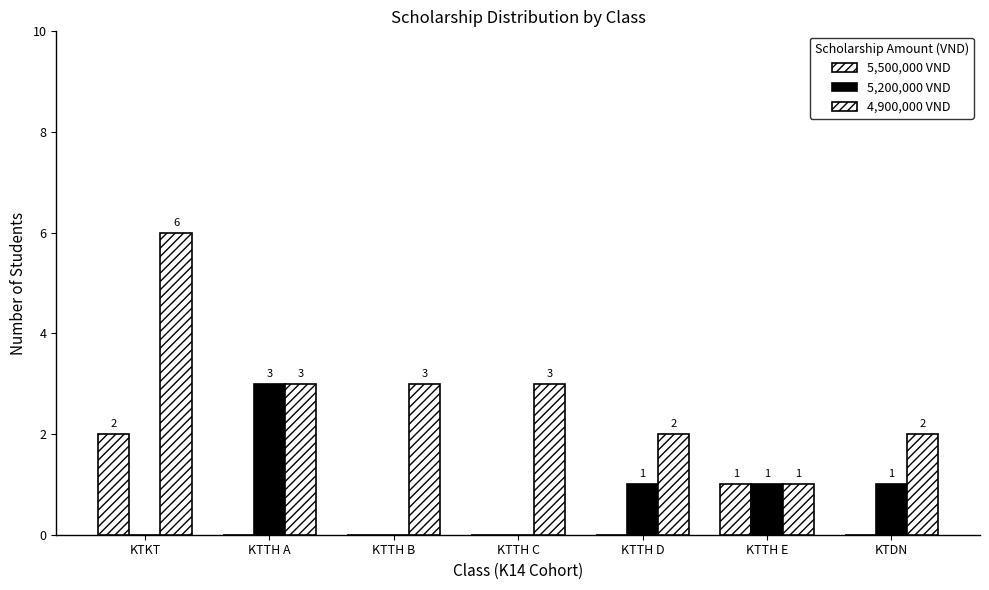

What is the label of the 3rd bar from the right?

KTTH D